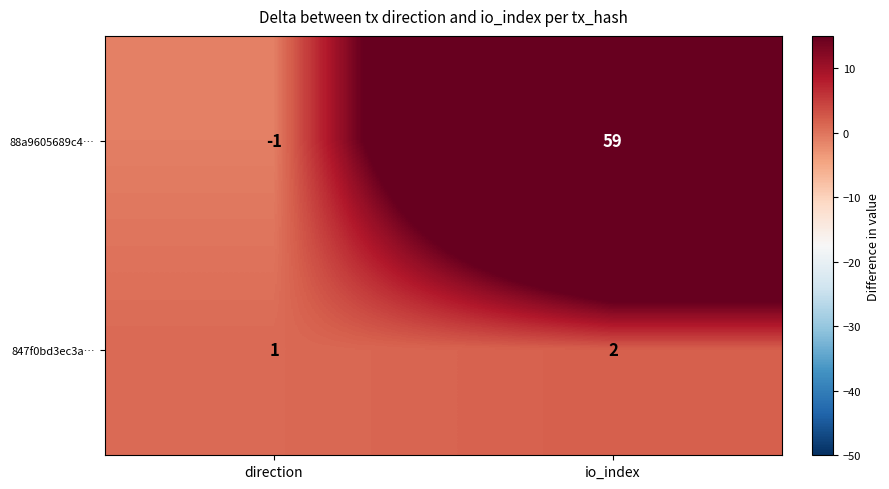

Reading right to left, transcribe all the data shown in this chart.

88a9605689c4…: io_index=59	direction=-1
847f0bd3ec3a…: io_index=2	direction=1